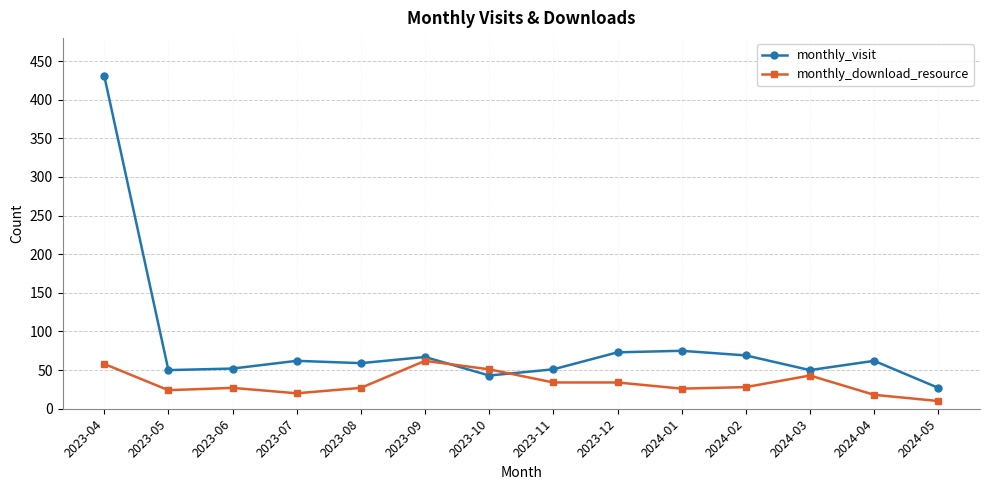

The monthly_download_resource series shows 25 at 2023-09. True or false?

False